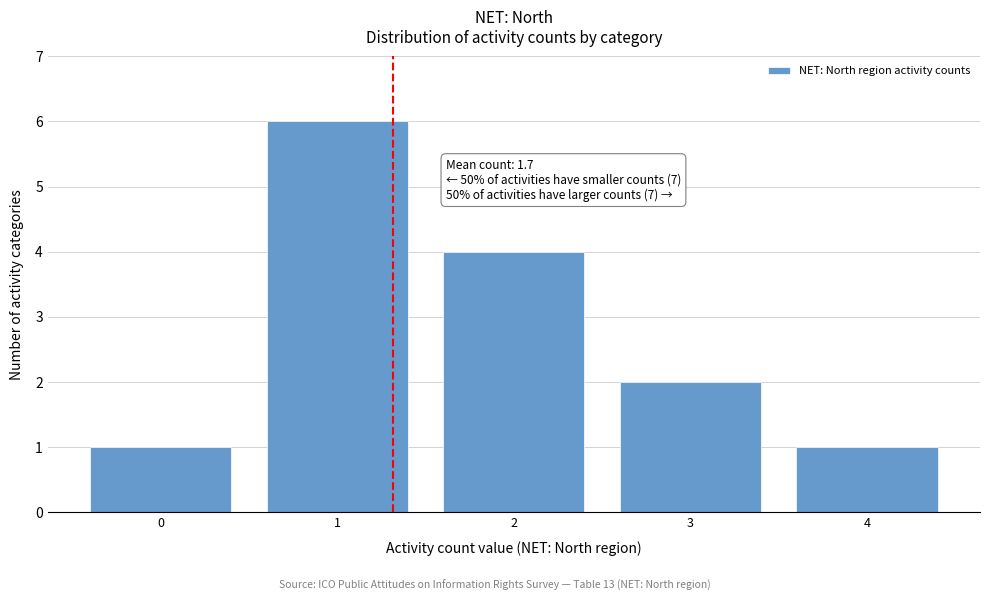

Reading right to left, transcribe all the data shown in this chart.

1	2	4	6	1